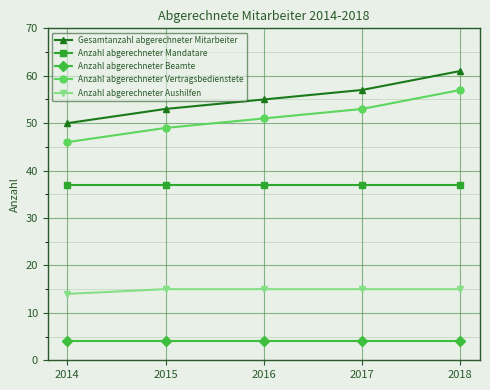

True or false: Anzahl abgerechneter Vertragsbedienstete and Gesamtanzahl abgerechneter Mitarbeiter cross at least once.

False